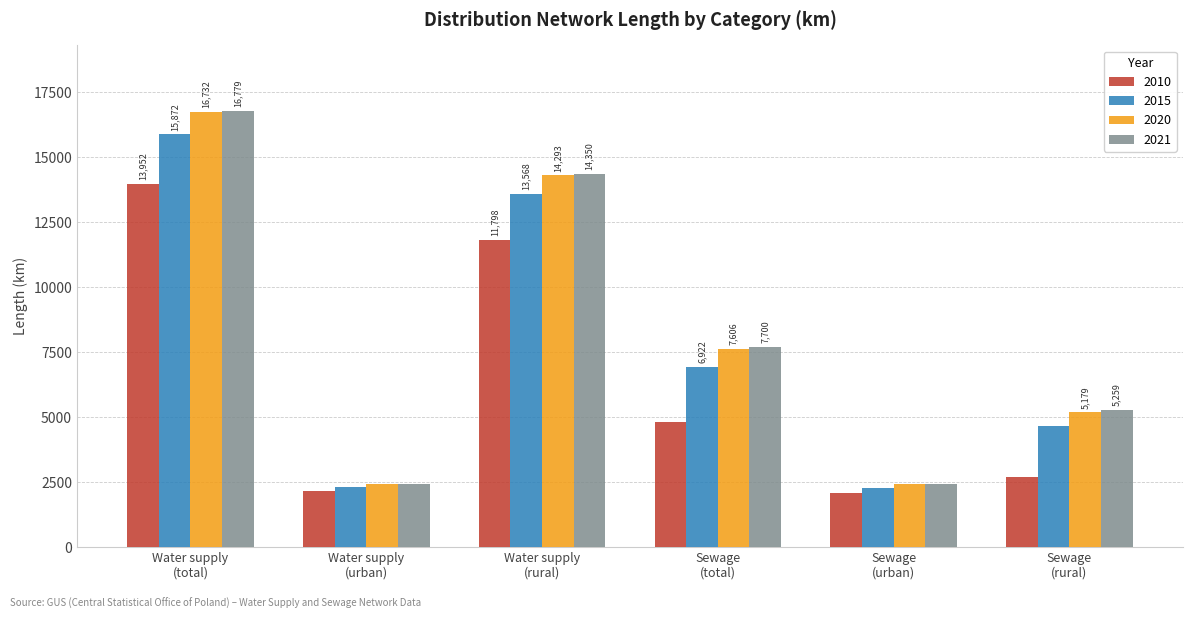

Which series has the largest total across all categories?

2021